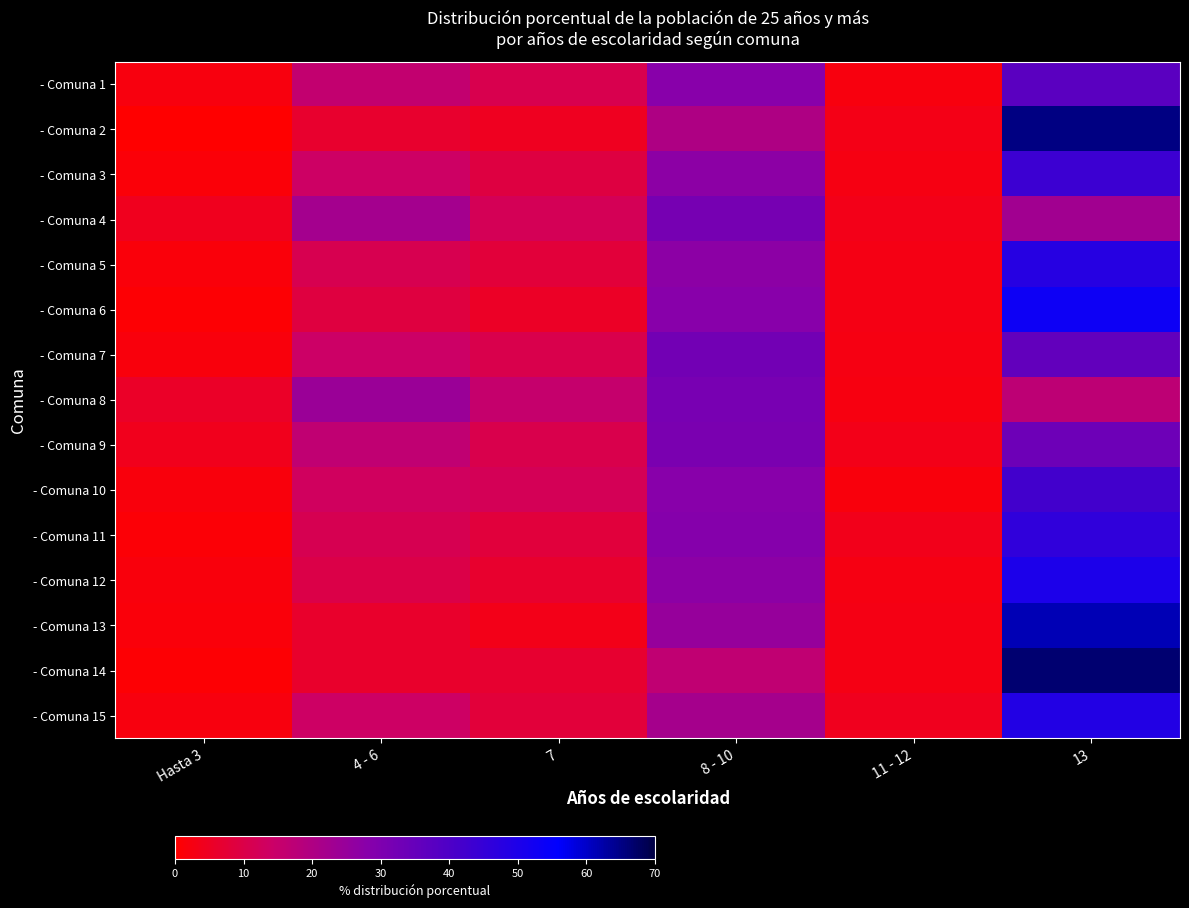

Count the number of categories in the chart.

6